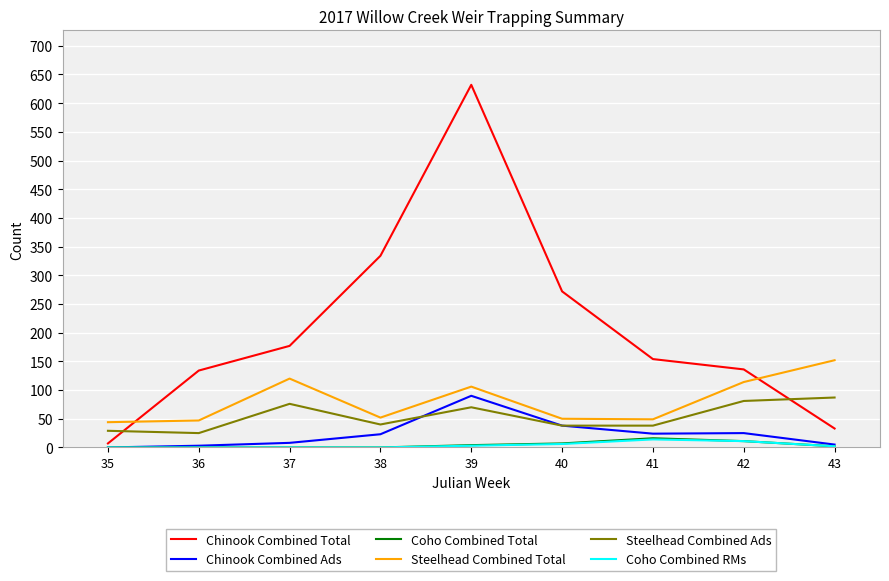

The value of Steelhead Combined Ads at 38 is 40. True or false?

True